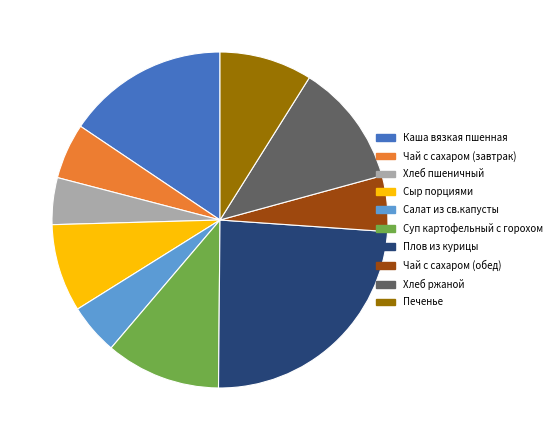

How many slices are in this pie chart?

10